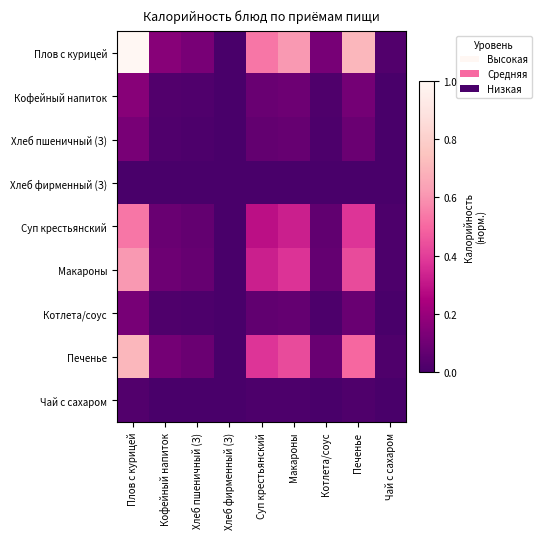

At how many categories does at least one series exceed 0?

8